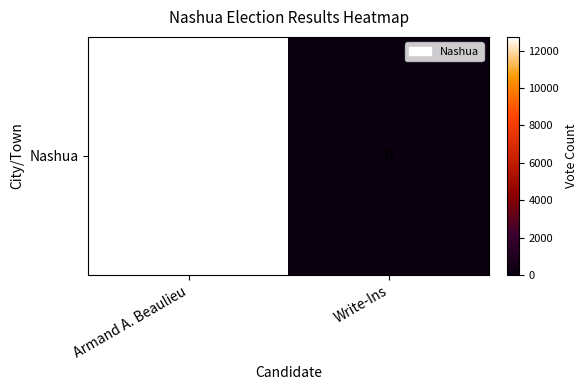

Count the number of categories in the chart.

2